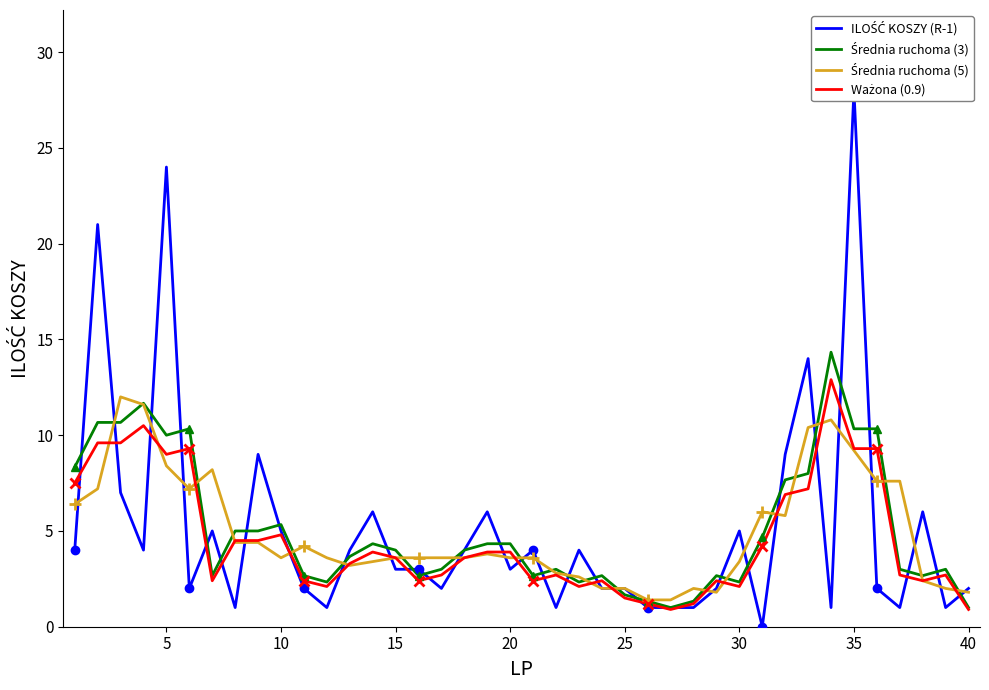

What are all the series names shown in the legend?

ILOŚĆ KOSZY (R-1), Średnia ruchoma (3), Średnia ruchoma (5), Ważona (0.9)